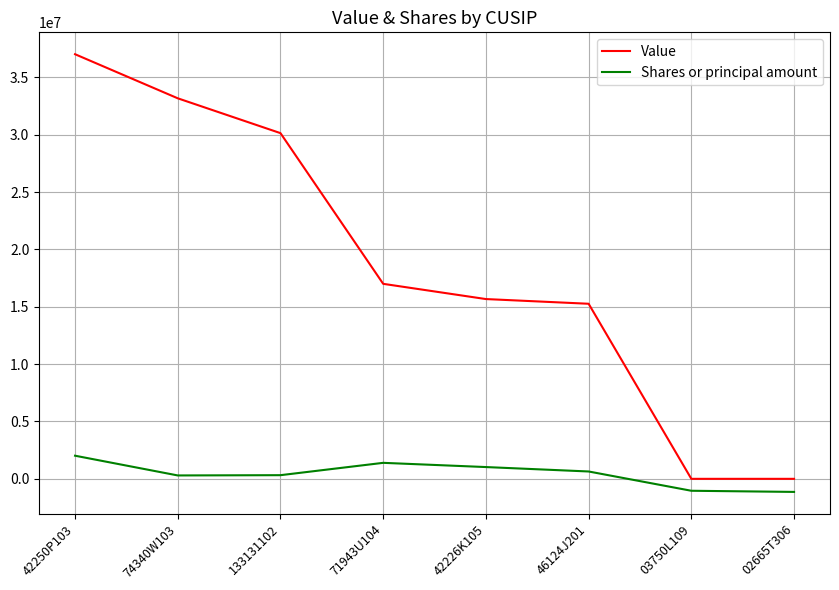

What is the maximum value shown in the chart?

37024776